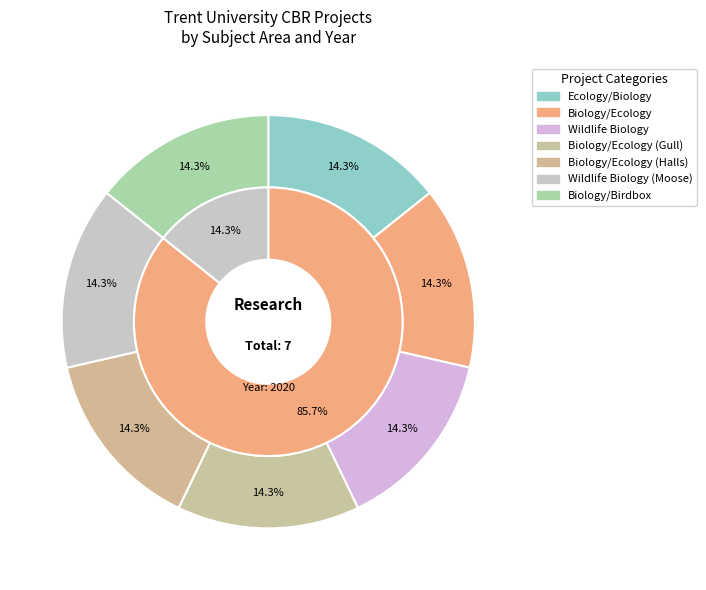

The Proposed Trail for Eastern Bluebird slice represents 25% of the pie. True or false?

False